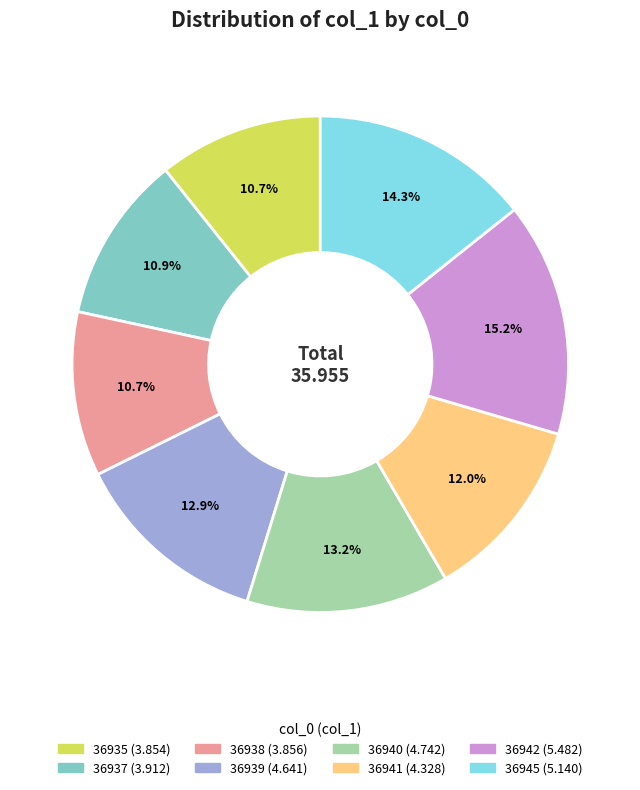

True or false: 36945 accounts for 20% of the total.

False